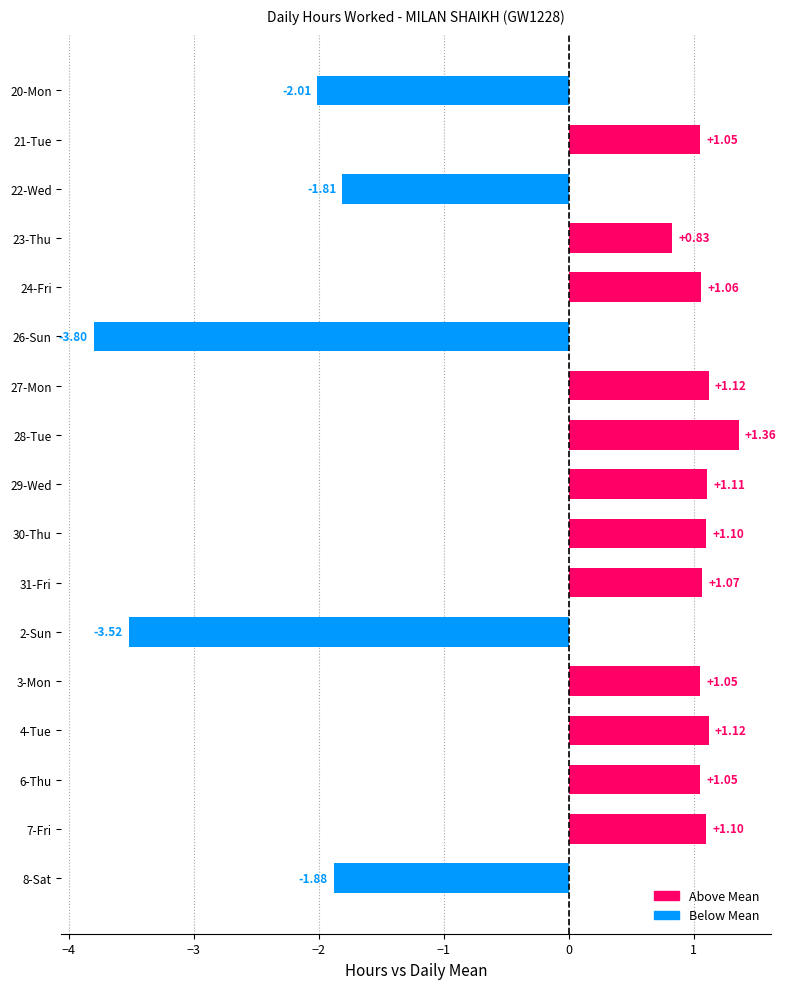

Approximately how many times larger is the value at 28-Tue compared to 21-Tue?

1.3